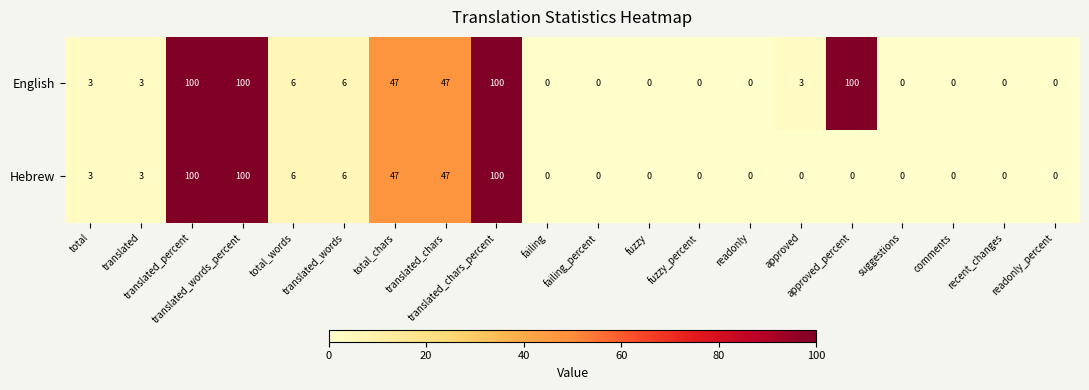

At how many categories does at least one series exceed 86?

4